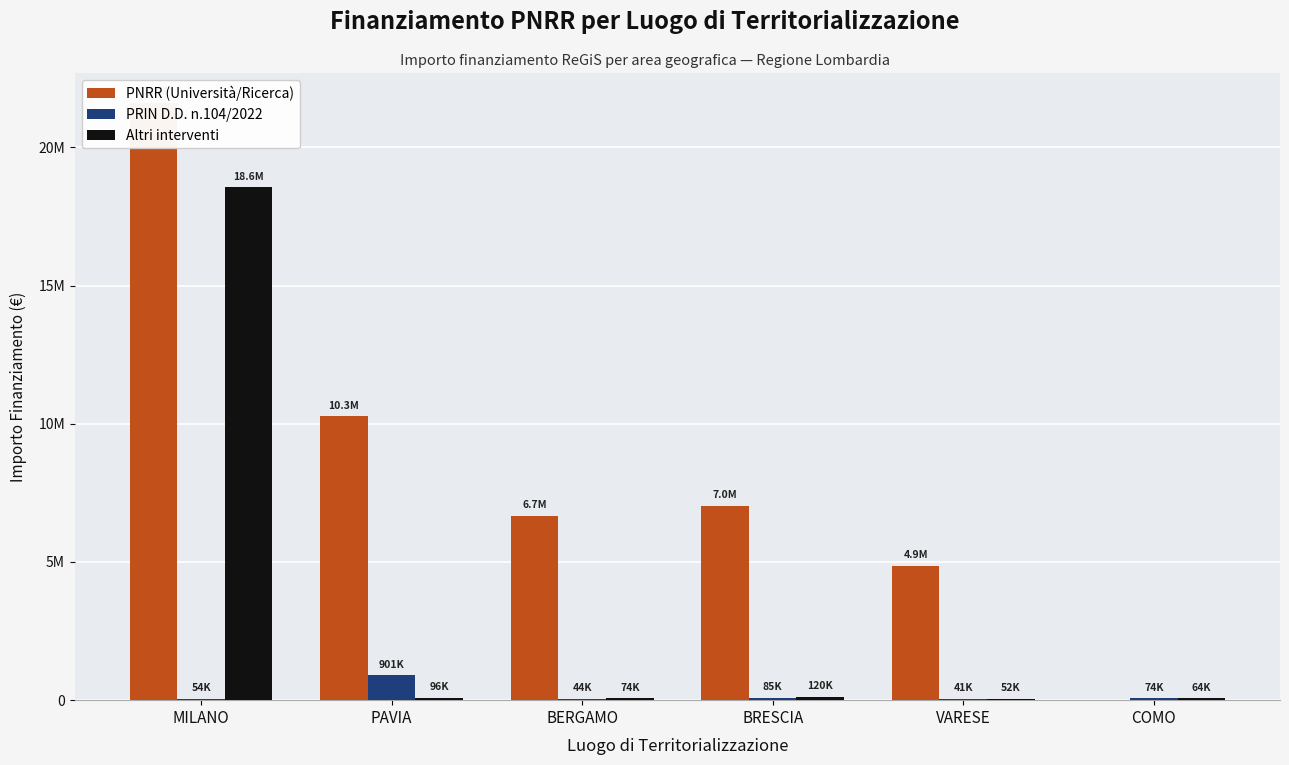

How many values in the PNRR (Università/Ricerca) series are below 7024917?

3